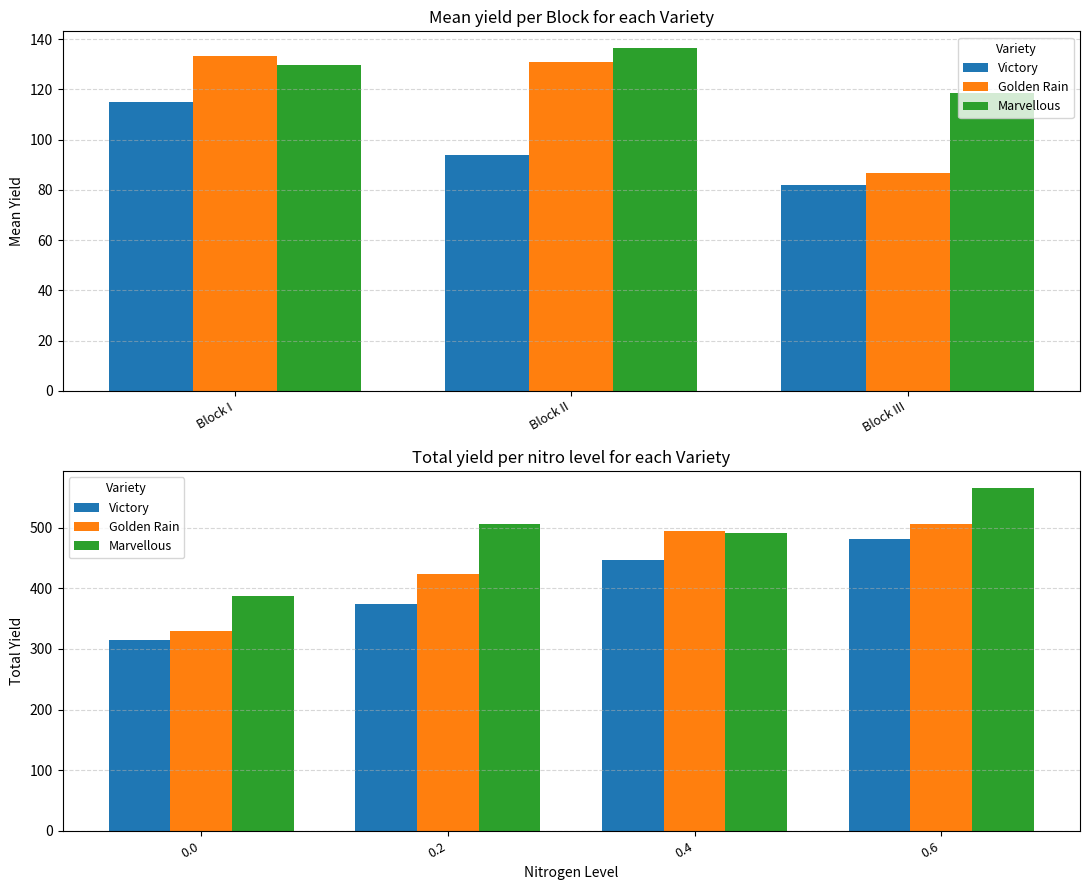

What is the sum of all Marvellous values?

1952